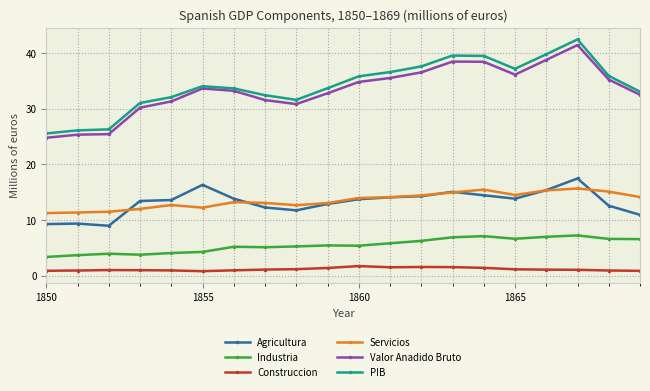

Which series has the largest range (max minus min)?

PIB